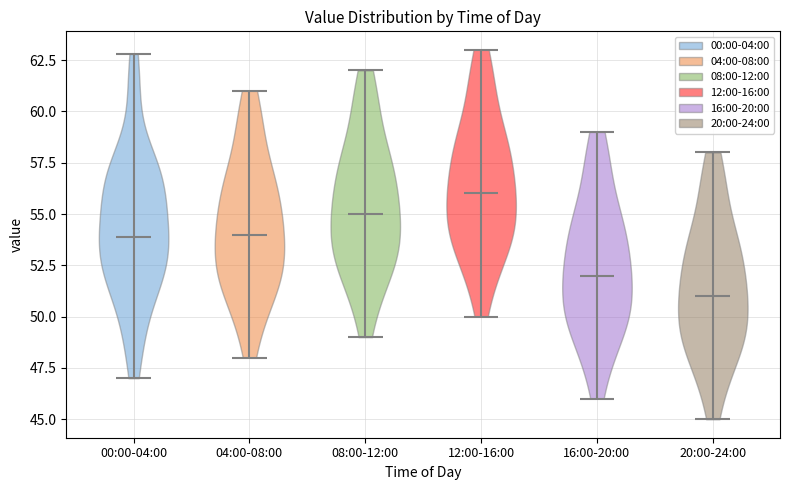

Reading left to right, read every violin against the y-axis: where its median line is, and the lowest and highest points it reaches. The values are not printed on the chart, so give them approximately, as read against the axis.

00:00-04:00: median line 54, lowest point 47, highest point 63
04:00-08:00: median line 54, lowest point 48, highest point 61
08:00-12:00: median line 55, lowest point 49, highest point 62
12:00-16:00: median line 56, lowest point 50, highest point 63
16:00-20:00: median line 52, lowest point 46, highest point 59
20:00-24:00: median line 51, lowest point 45, highest point 58